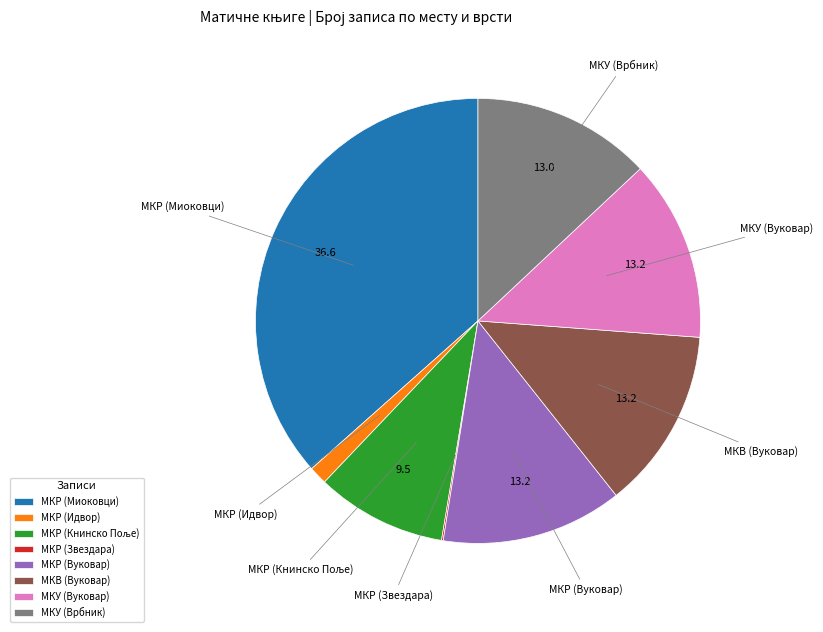

The МКУ (Врбник) slice represents 13% of the pie. True or false?

True